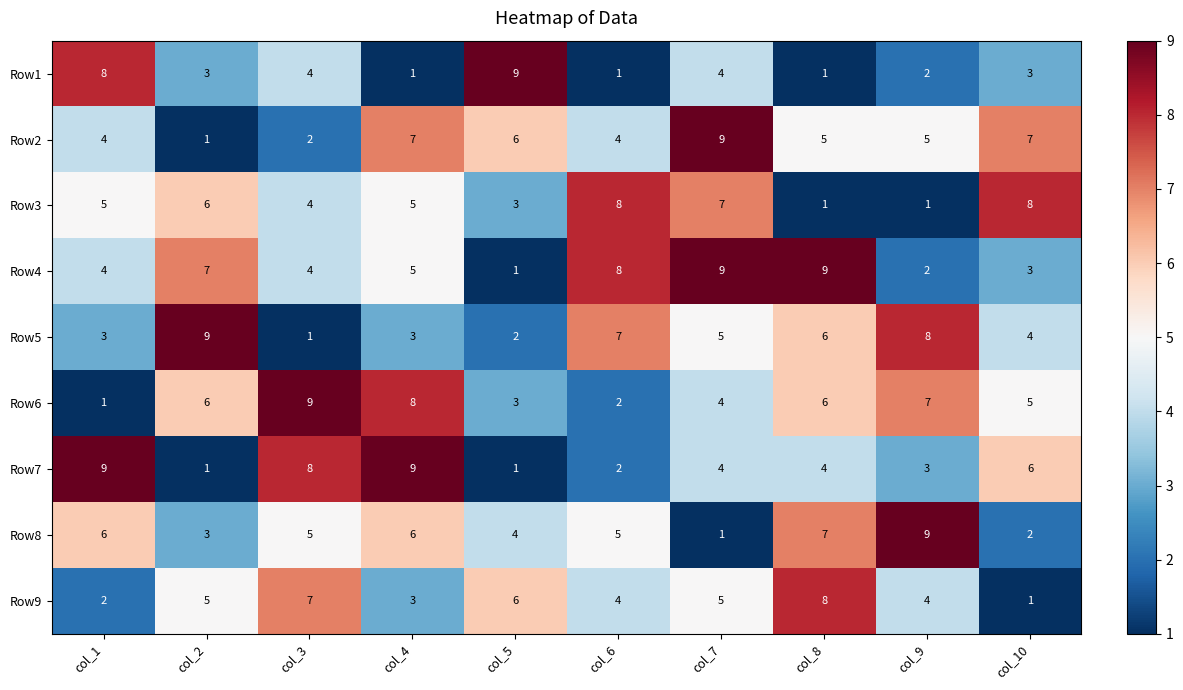

What is the difference between the highest and lowest values at col_1?

8